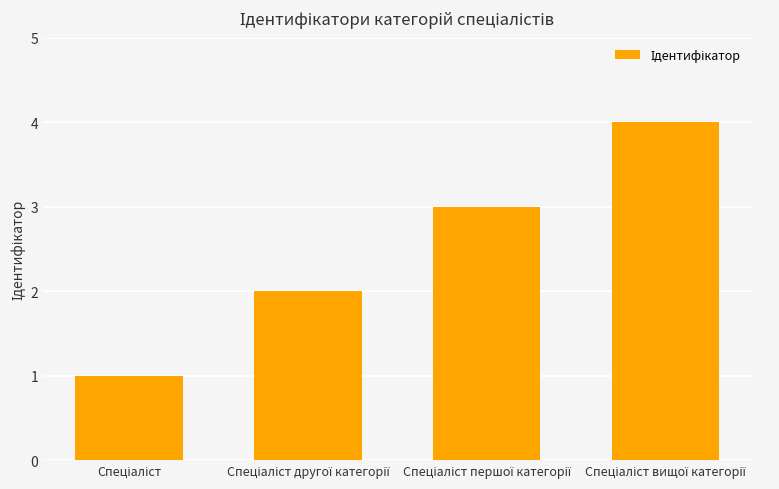

What is the greatest value displayed?

4